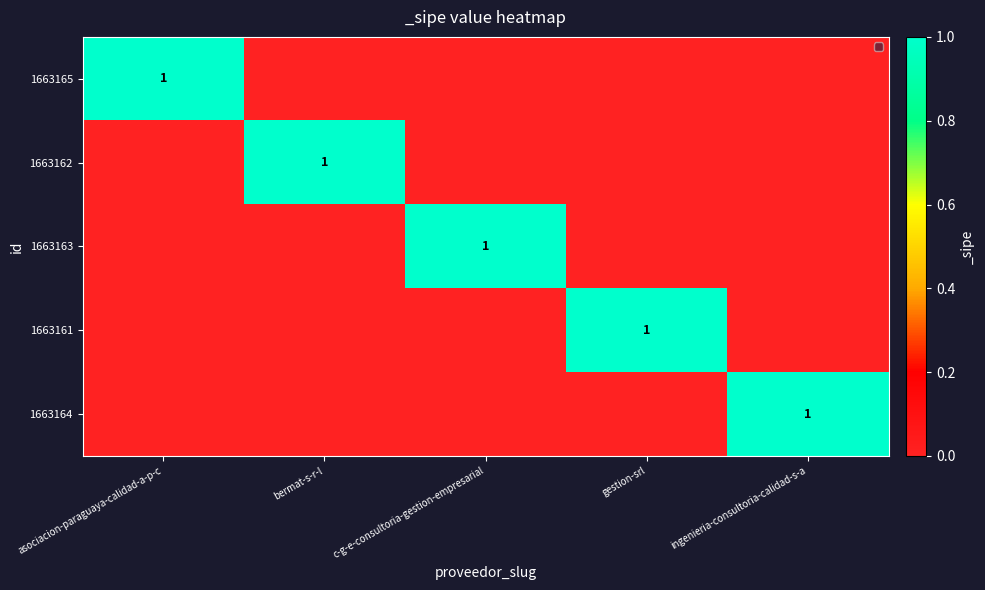

At which label is 1663162 closest to 0?

asociacion-paraguaya-calidad-a-p-c